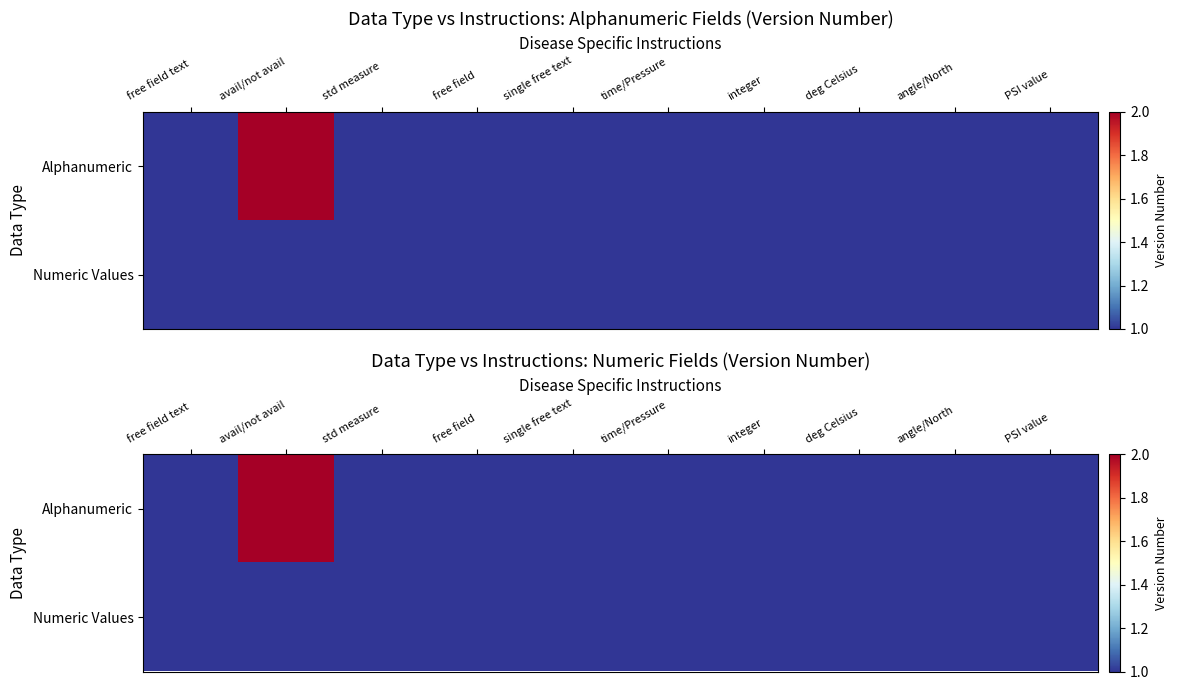

The Alphanumeric series shows 1 at avail/not avail. True or false?

False